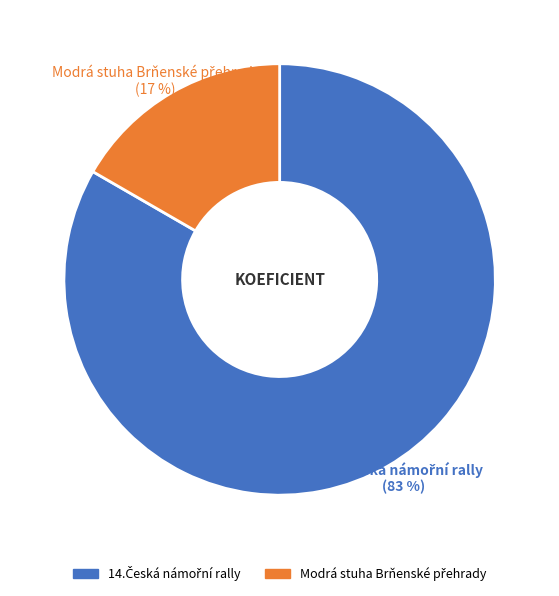

To the nearest percent, what is the average slice percentage?

50%